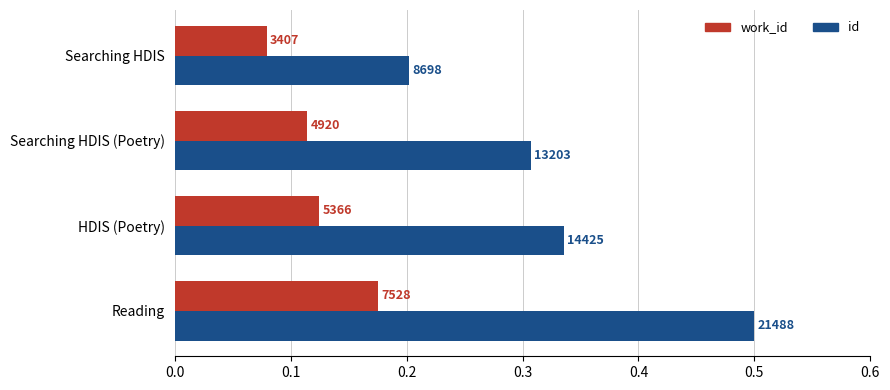

Which series has the largest total across all categories?

id